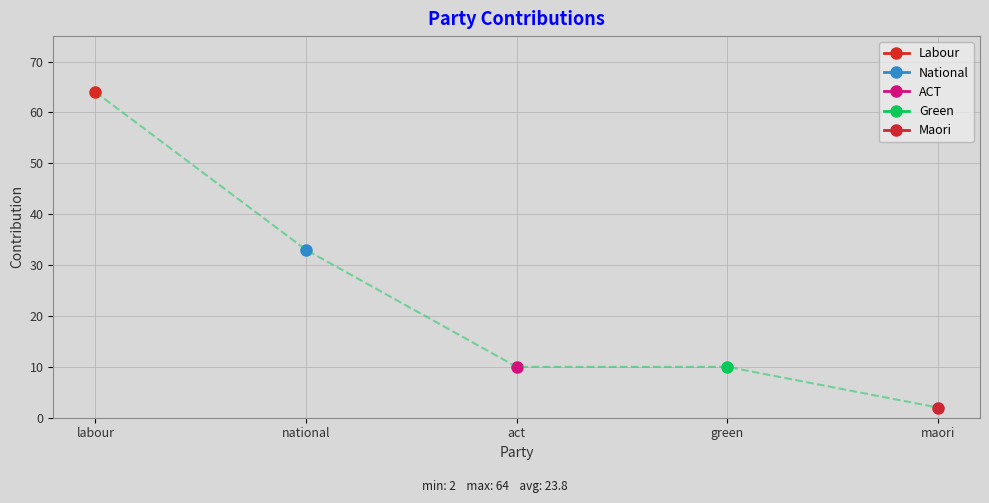

True or false: ACT and Labour cross at least once.

False